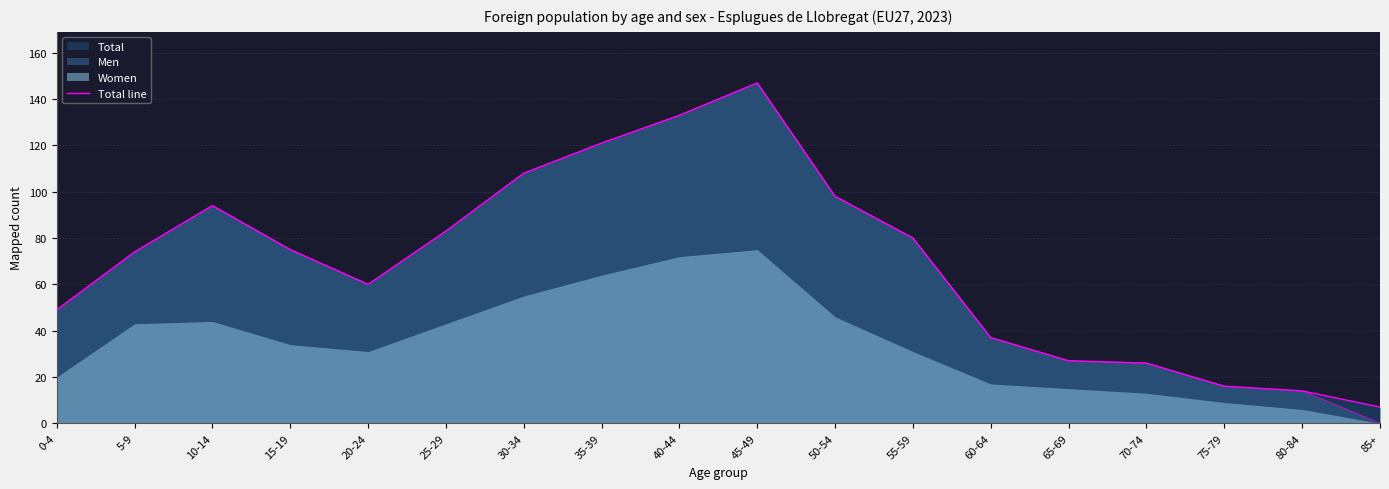

The value at 0-4 is 64. True or false?

False